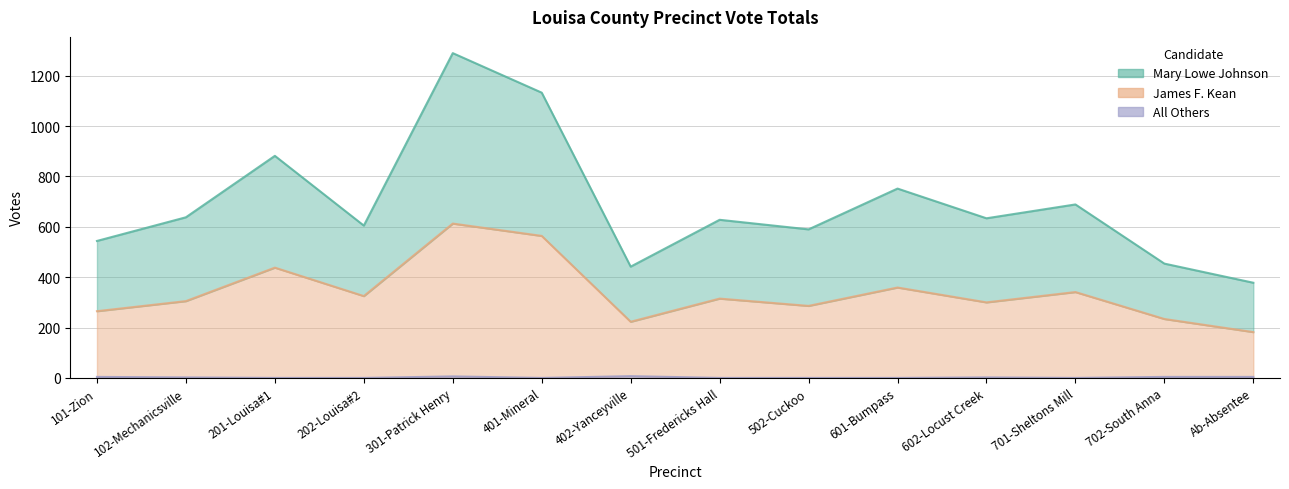

Between 201-Louisa#1 and 401-Mineral, which series saw the biggest shift?

Mary Lowe Johnson